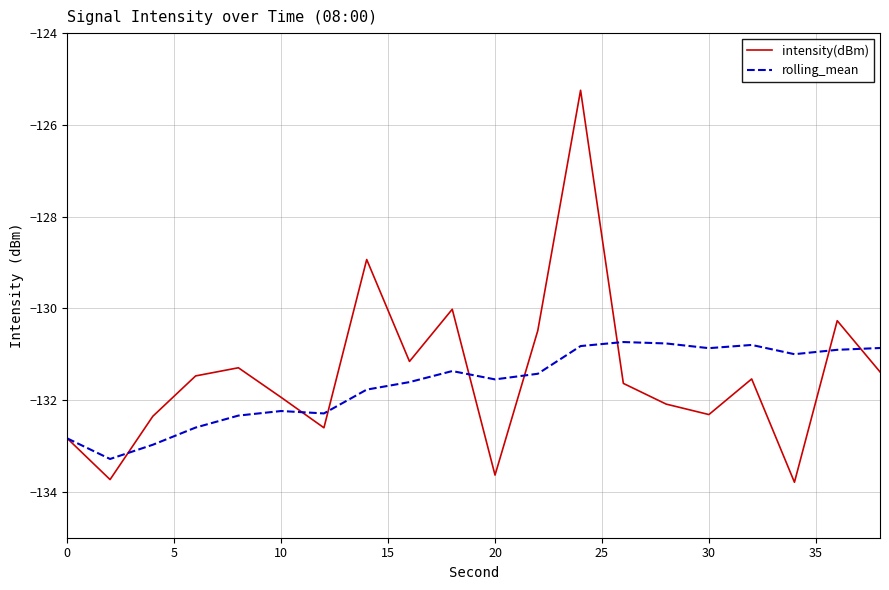

True or false: rolling_mean and intensity(dBm) cross at least once.

True